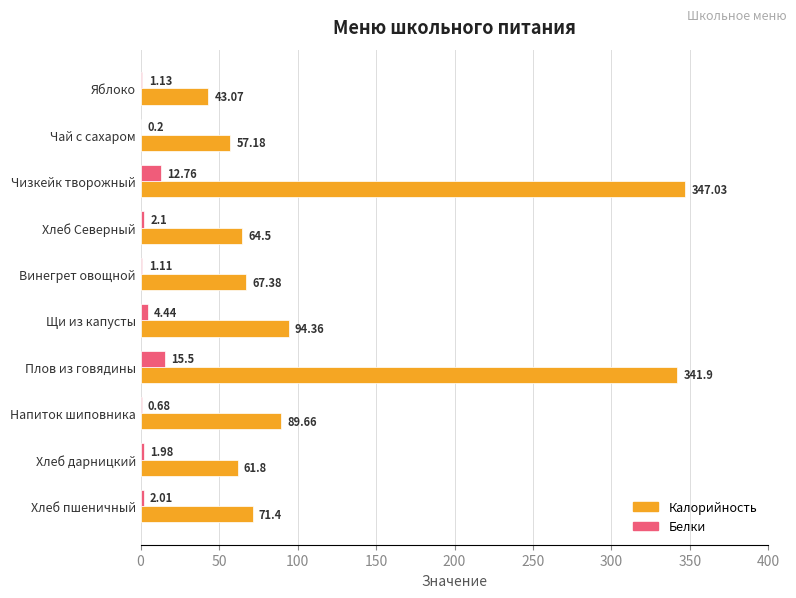

What is the sum of all Белки values?

41.9